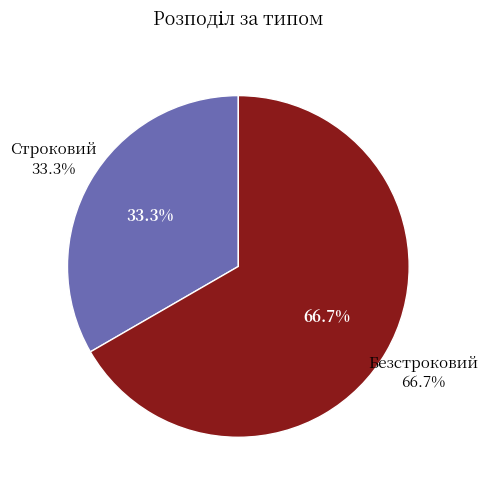

Rank the categories by value from highest to lowest.

Безстроковий, Строковий